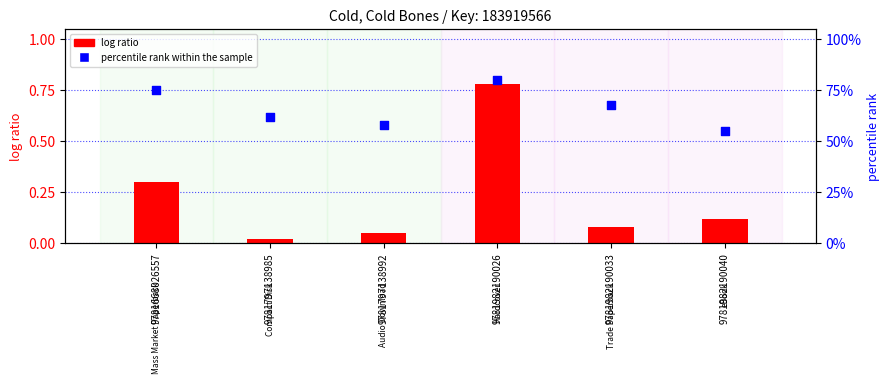

Which series has the largest Y range (max minus min)?

log ratio